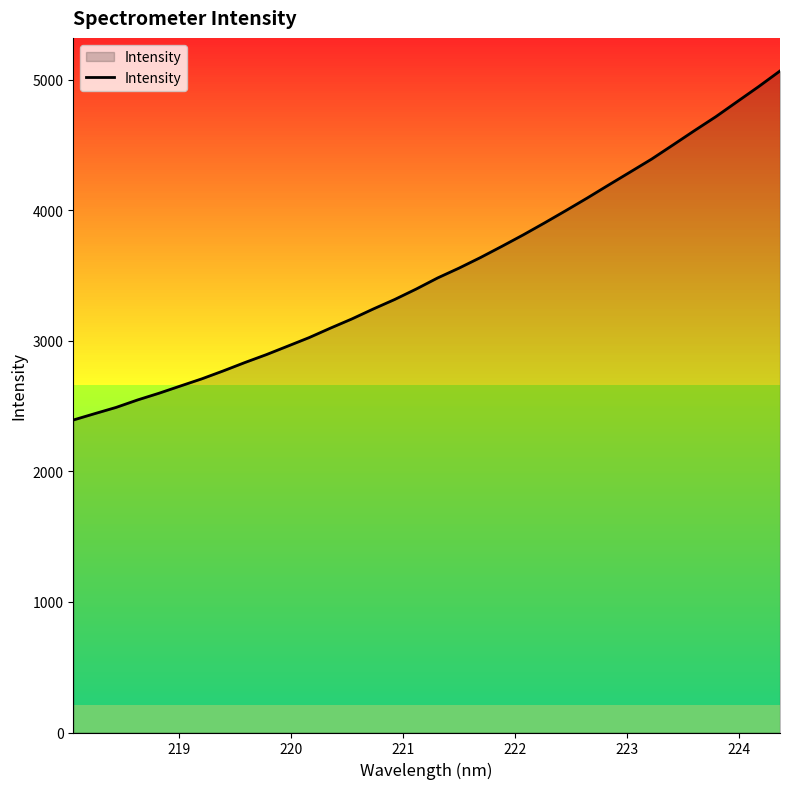

What is the smallest value displayed?

2392.7